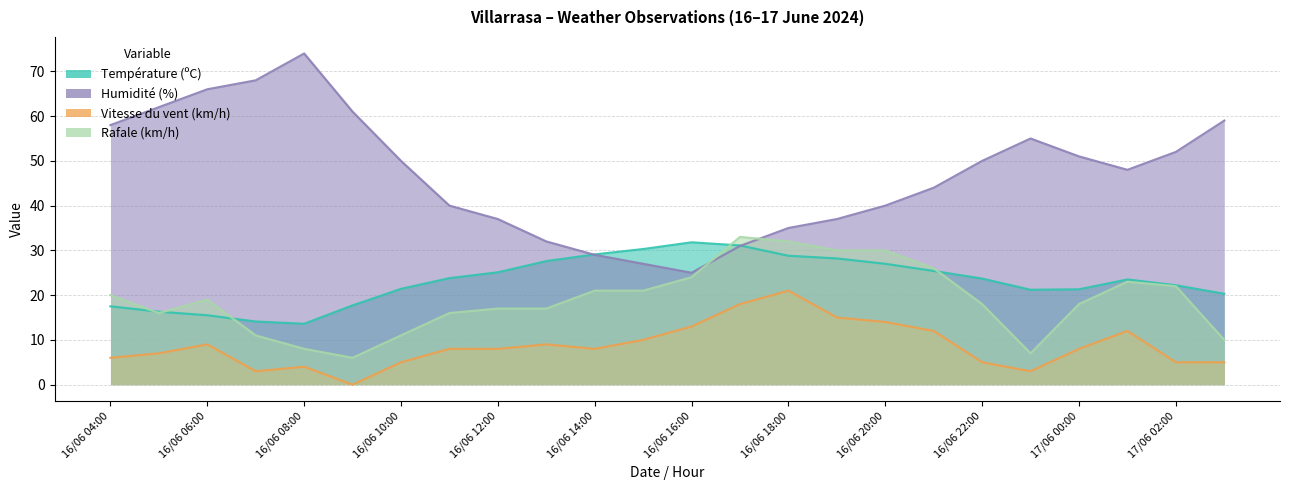

What are all the series names shown in the legend?

Température (ºC), Humidité (%), Vitesse du vent (km/h), Rafale (km/h)